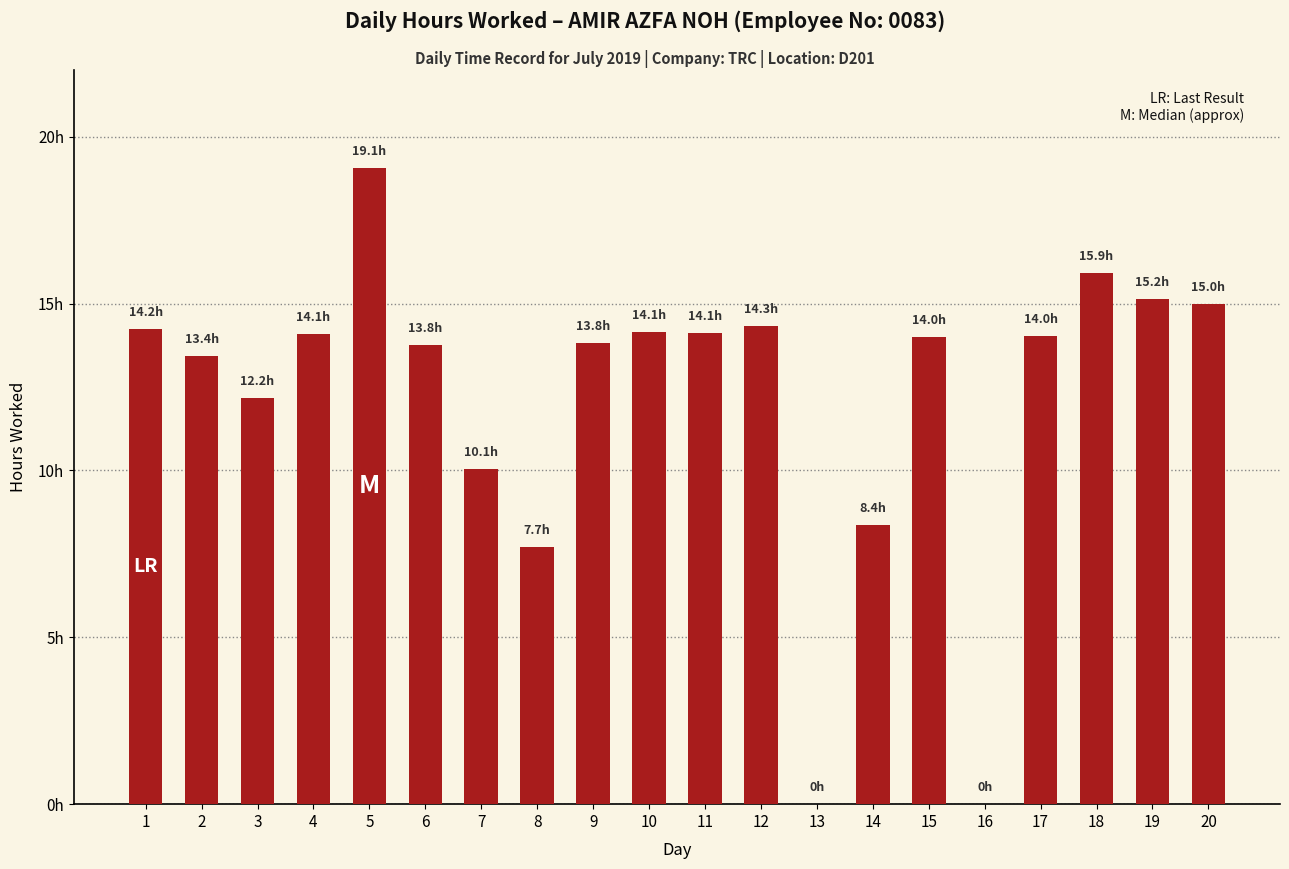

What is the sum of all values?

243.4